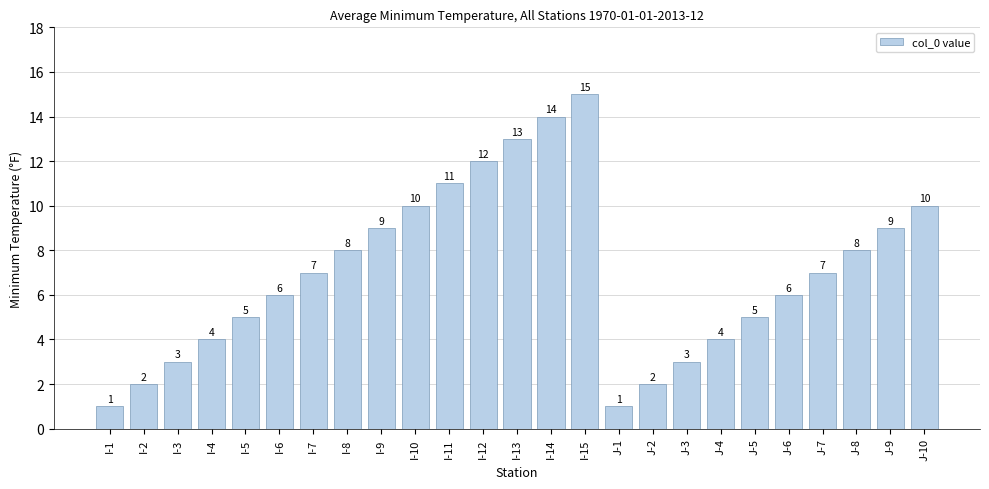

What is the value of the 20th bar from the left?

5